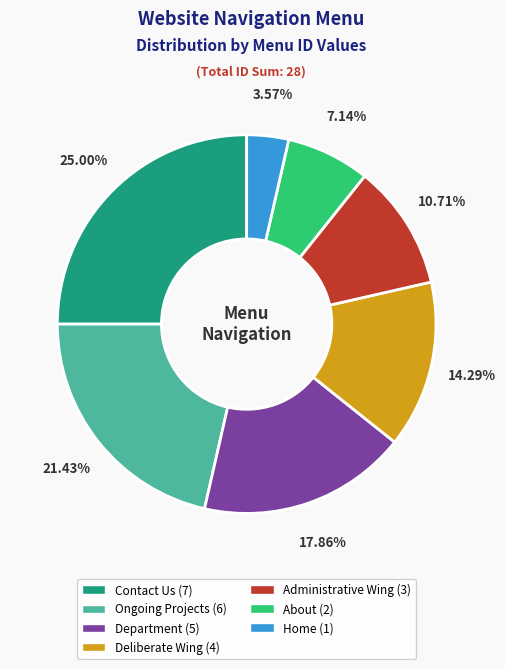

To the nearest percent, what is the difference between the Department and About slice percentages?

11%